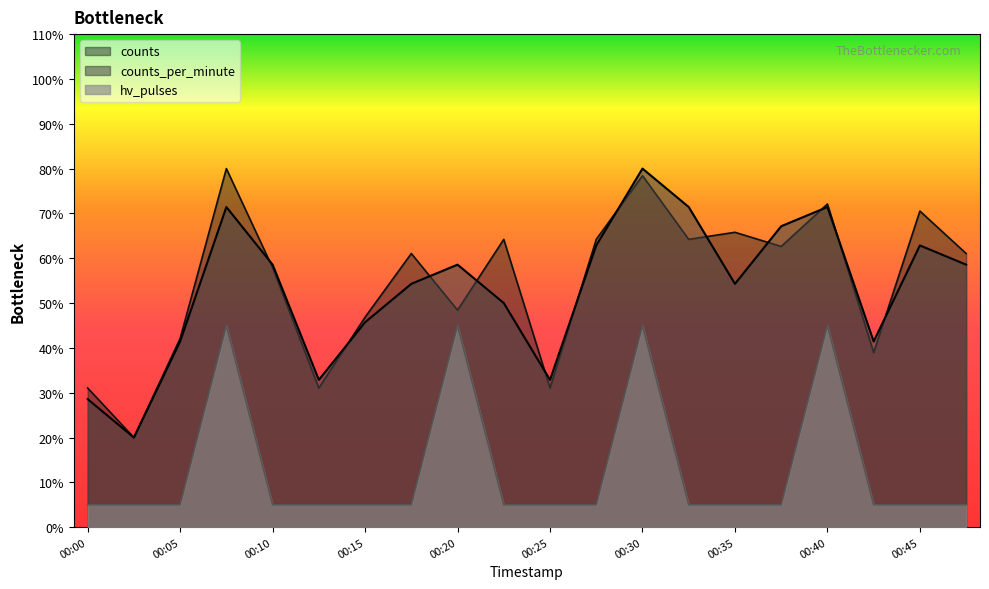

What is the value of the counts_per_minute point at the 10th from the left?

50.0